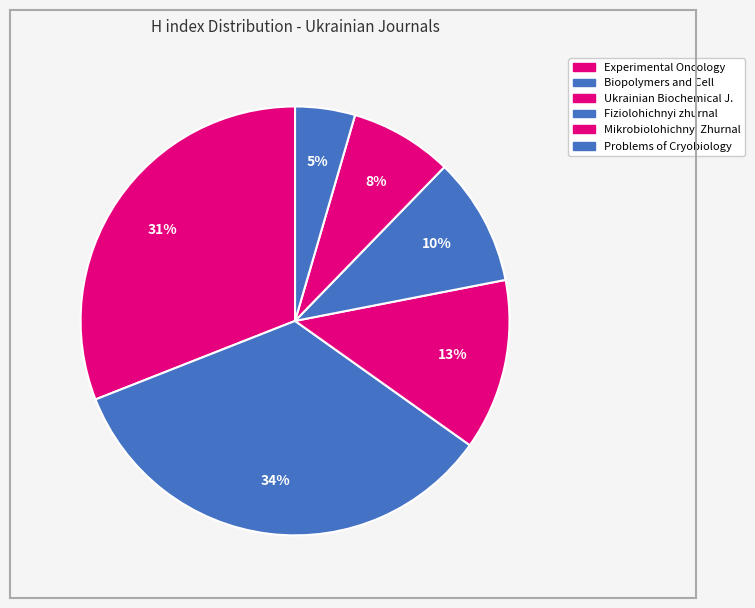

Rank the categories by value from lowest to highest.

Problems of Cryobiology, Mikrobiolohichnyi Zhurnal, Fiziolohichnyi zhurnal, Ukrainian Biochemical Journal, Experimental Oncology, Biopolymers and Cell